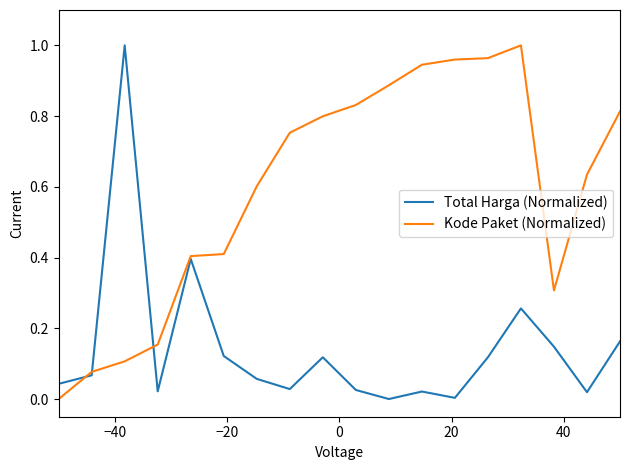

At how many categories does at least one series exceed 0?

18